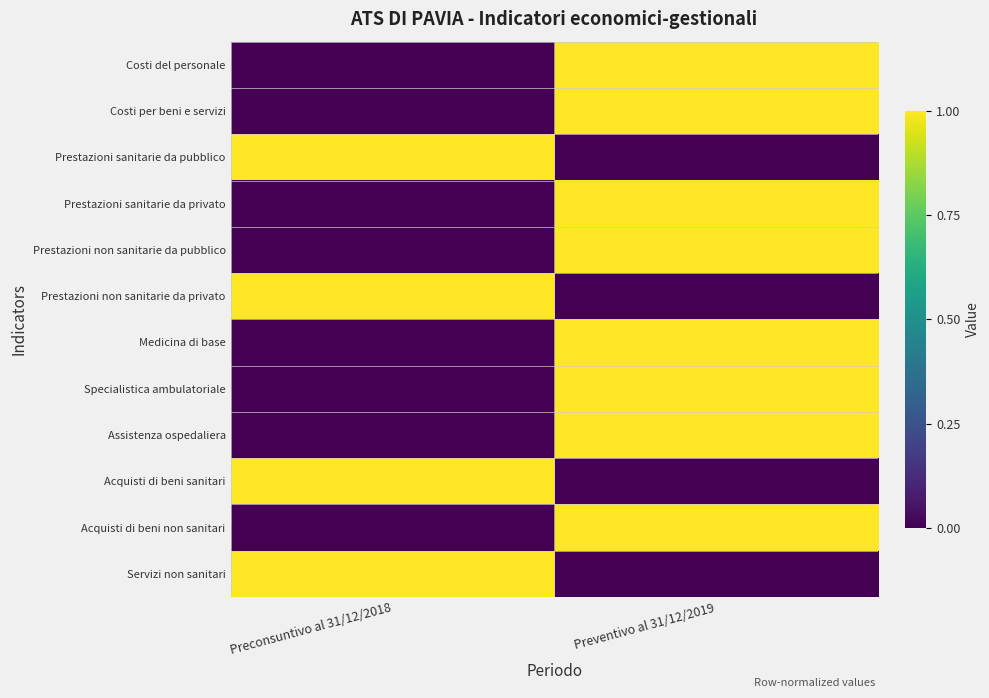

Reading left to right, what are all the values shown in this chart?

Costi del personale: Preconsuntivo al 31/12/2018=0	Preventivo al 31/12/2019=1
Costi per beni e servizi: Preconsuntivo al 31/12/2018=0	Preventivo al 31/12/2019=1
Prestazioni sanitarie da pubblico: Preconsuntivo al 31/12/2018=1	Preventivo al 31/12/2019=0
Prestazioni sanitarie da privato: Preconsuntivo al 31/12/2018=0	Preventivo al 31/12/2019=1
Prestazioni non sanitarie da pubblico: Preconsuntivo al 31/12/2018=0	Preventivo al 31/12/2019=1
Prestazioni non sanitarie da privato: Preconsuntivo al 31/12/2018=1	Preventivo al 31/12/2019=0
Medicina di base: Preconsuntivo al 31/12/2018=0	Preventivo al 31/12/2019=1
Specialistica ambulatoriale: Preconsuntivo al 31/12/2018=0	Preventivo al 31/12/2019=1
Assistenza ospedaliera: Preconsuntivo al 31/12/2018=0	Preventivo al 31/12/2019=1
Acquisti di beni sanitari: Preconsuntivo al 31/12/2018=1	Preventivo al 31/12/2019=0
Acquisti di beni non sanitari: Preconsuntivo al 31/12/2018=0	Preventivo al 31/12/2019=1
Servizi non sanitari: Preconsuntivo al 31/12/2018=1	Preventivo al 31/12/2019=0